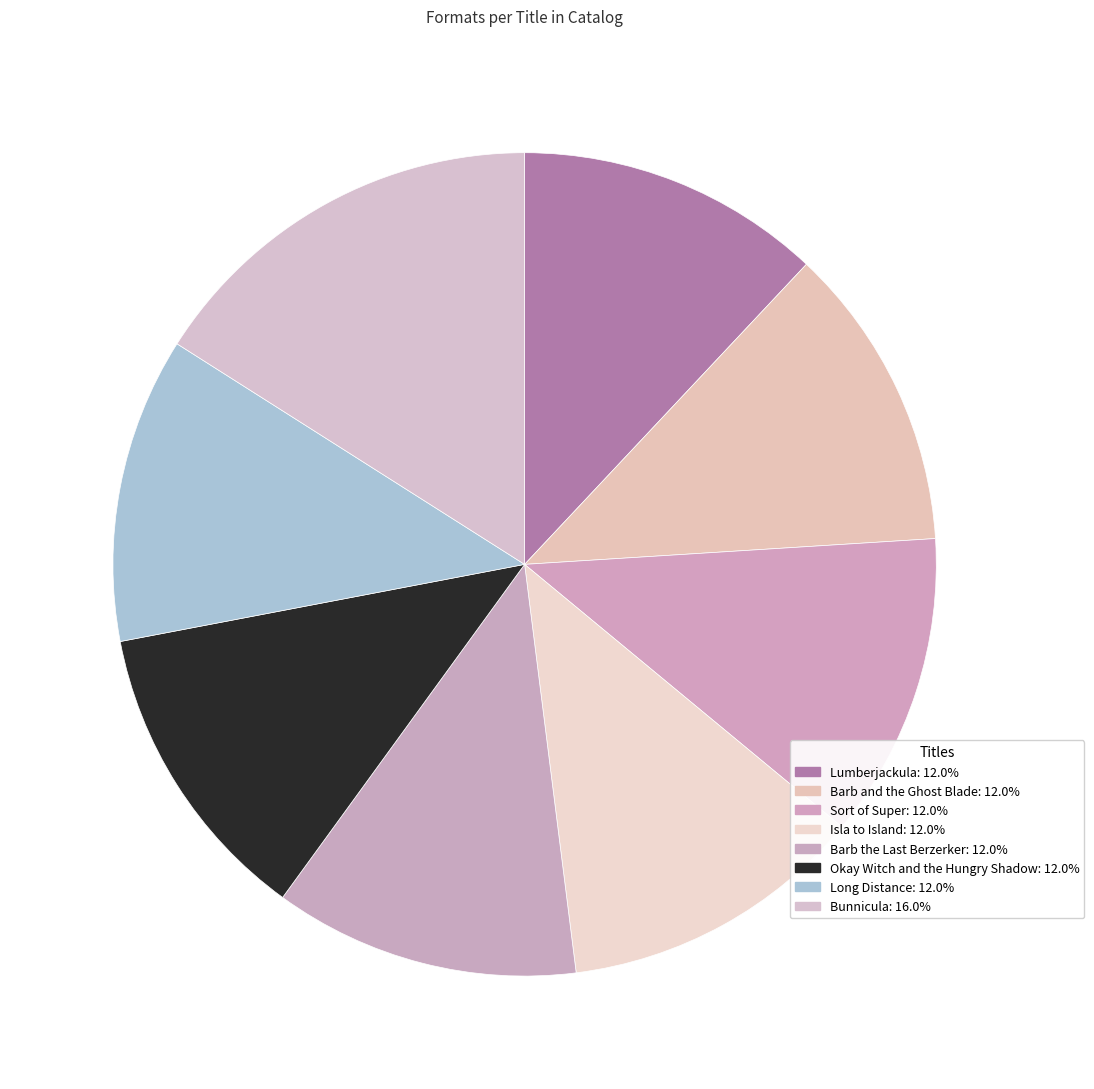

Is Barb and the Ghost Blade the majority of the pie?

No